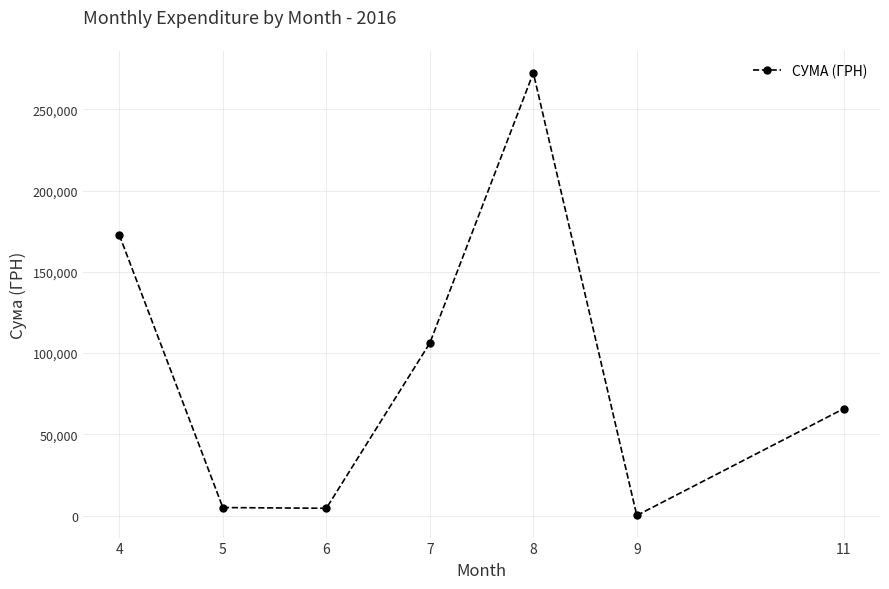

What is the value of the 1st point from the left?

172601.8